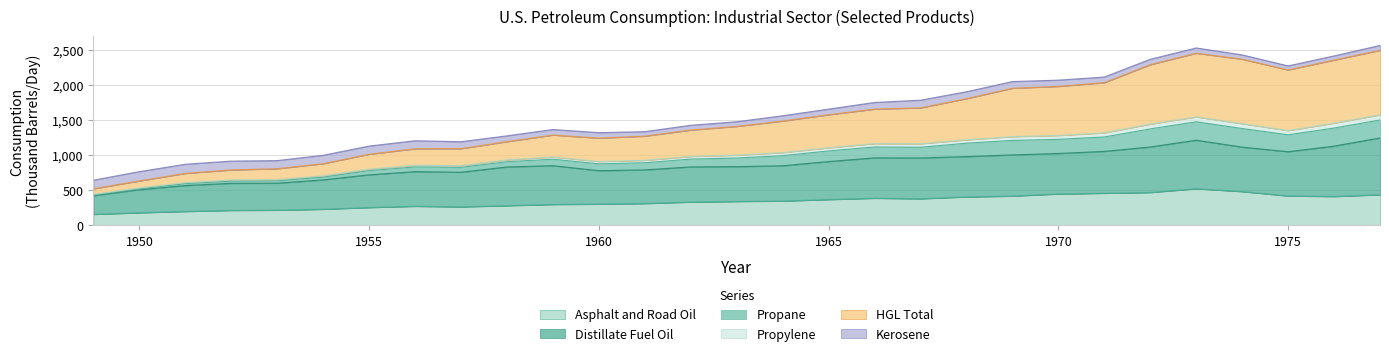

How many lines are shown in the chart?

6